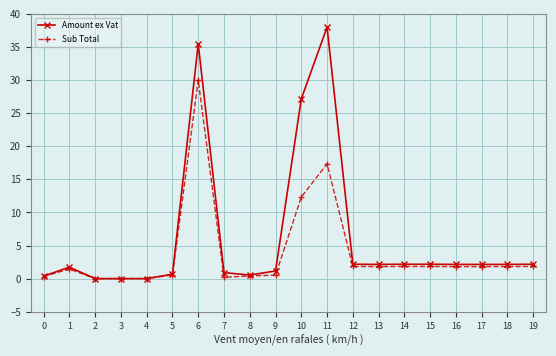

What is the highest value of the Amount ex Vat series?

38.0